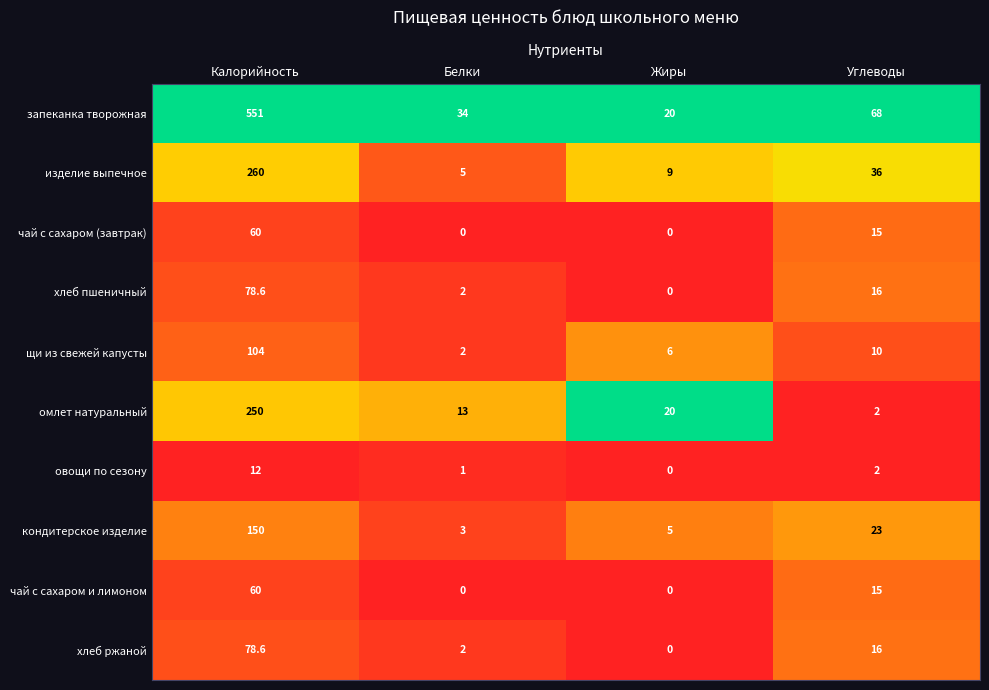

What is the difference between the щи из свежей капусты values at Калорийность and Углеводы?

94.0